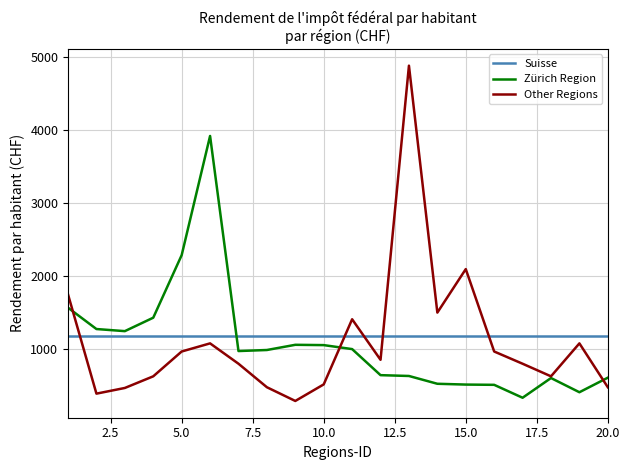

What is the highest value of the Other Regions series?

4886.9